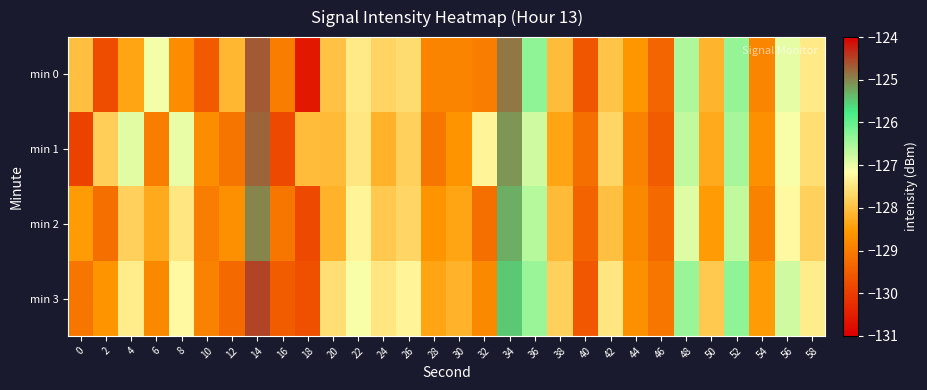

Reading left to right, what are all the values shown in this chart?

min 0: 0=-128.0	2=-129.7	4=-128.4	6=-127.1	8=-128.7	10=-129.5	12=-128.1	14=-124.7	16=-129.0	18=-130.6	20=-128.0	22=-127.4	24=-127.7	26=-127.6	28=-128.9	30=-128.9	32=-129.0	34=-124.9	36=-126.3	38=-128.1	40=-129.6	42=-127.9	44=-128.6	46=-129.4	48=-126.5	50=-128.2	52=-126.4	54=-128.8	56=-127.0	58=-127.4
min 1: 0=-129.9	2=-127.8	4=-126.9	6=-129.0	8=-127.0	10=-128.7	12=-129.1	14=-124.8	16=-129.8	18=-128.1	20=-128.1	22=-127.5	24=-128.2	26=-127.8	28=-129.1	30=-128.6	32=-127.3	34=-125.1	36=-126.8	38=-128.4	40=-129.2	42=-127.7	44=-128.9	46=-129.5	48=-126.7	50=-128.3	52=-126.5	54=-128.7	56=-127.1	58=-127.6
min 2: 0=-128.5	2=-129.2	4=-127.8	6=-128.3	8=-127.5	10=-129.0	12=-128.7	14=-125.0	16=-129.1	18=-129.8	20=-128.2	22=-127.3	24=-127.9	26=-127.7	28=-128.6	30=-128.4	32=-129.2	34=-125.3	36=-126.6	38=-128.1	40=-129.4	42=-128.0	44=-128.8	46=-129.3	48=-126.9	50=-128.5	52=-126.7	54=-128.9	56=-127.2	58=-127.8
min 3: 0=-129.1	2=-128.6	4=-127.4	6=-128.8	8=-127.2	10=-128.9	12=-129.3	14=-124.5	16=-129.5	18=-129.7	20=-127.6	22=-127.1	24=-127.5	26=-127.3	28=-128.4	30=-128.2	32=-128.8	34=-125.5	36=-126.4	38=-127.8	40=-129.6	42=-127.5	44=-128.7	46=-129.1	48=-126.4	50=-127.9	52=-126.3	54=-128.5	56=-126.8	58=-127.4